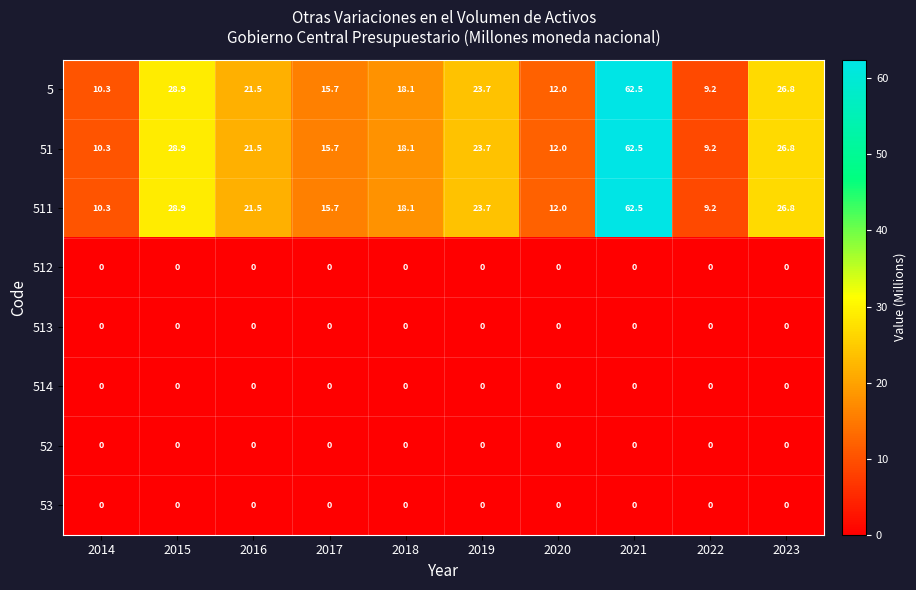

True or false: 514 has a value of 0.0 at 2023.

True